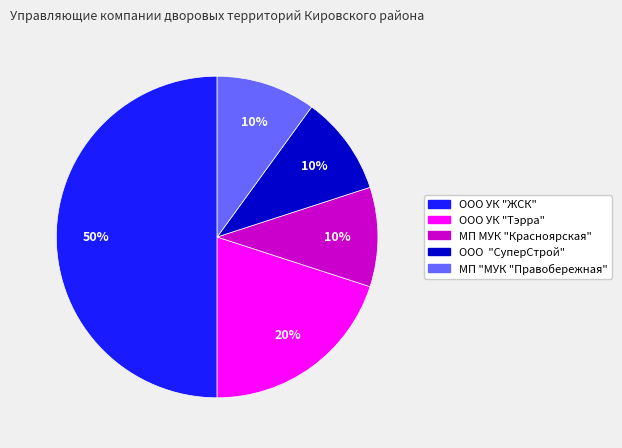

Do МП МУК "Красноярская" and ООО УК "Тэрра" together represent more than half of the pie?

No